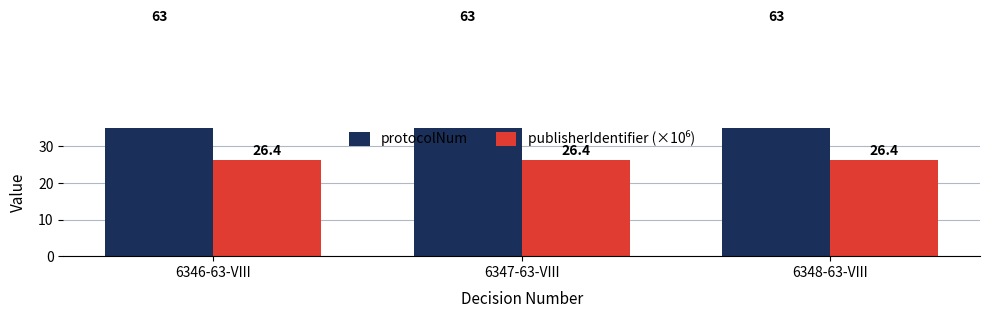

What position from the left is 6347-63-VIII?

2